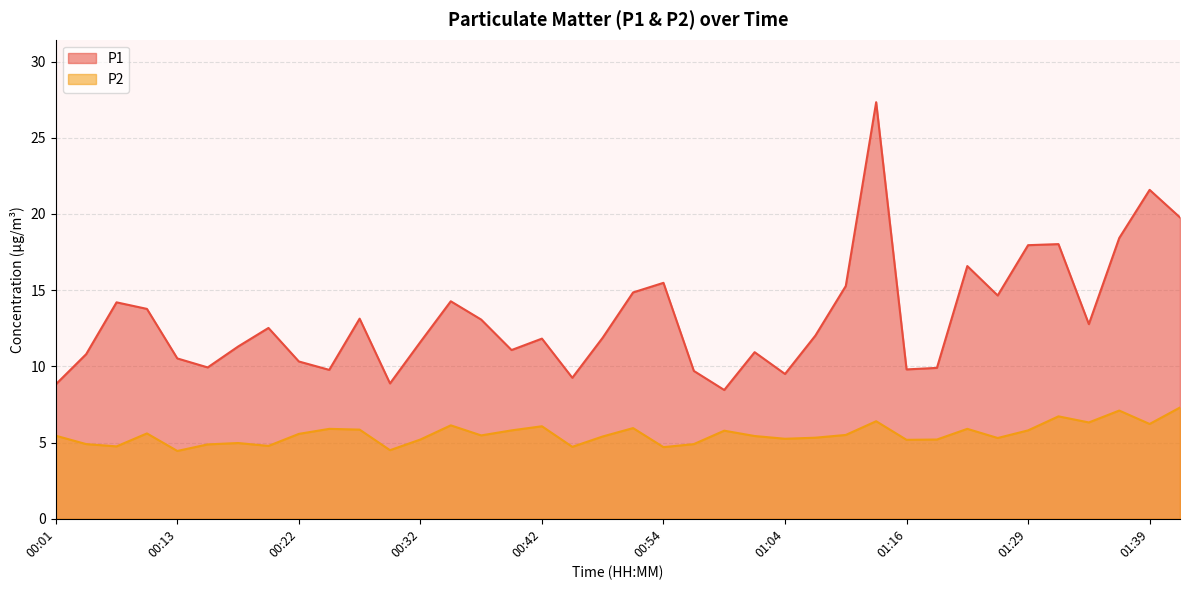

How many lines are shown in the chart?

2